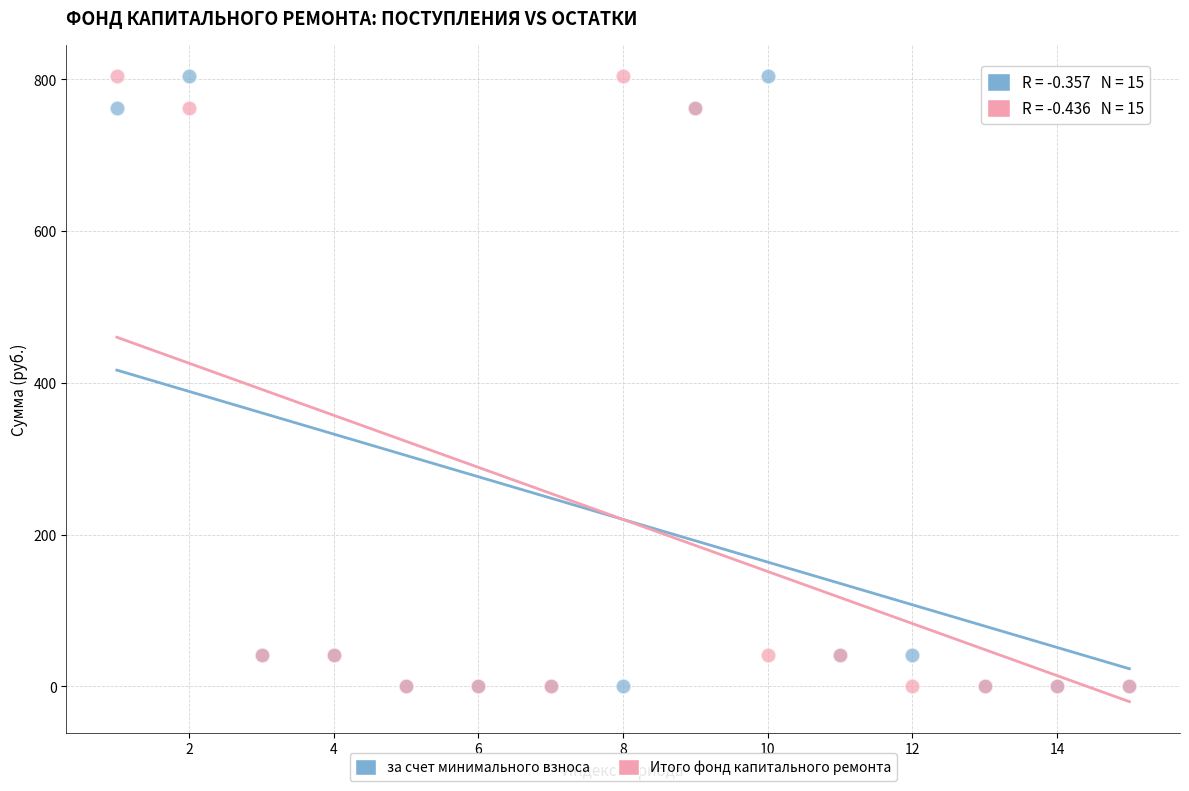

What are all the series names shown in the legend?

за счет минимального взноса, Итого фонд капитального ремонта